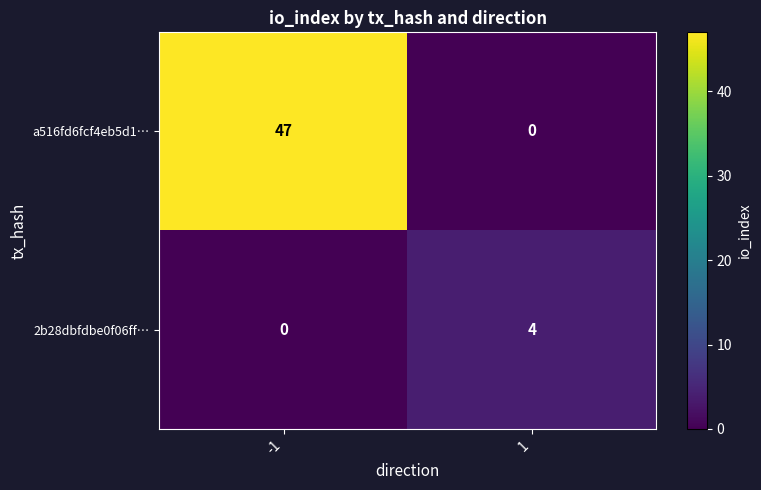

List the series in order of their overall mean, lowest first.

2b28dbfdbe0f06ff…, a516fd6fcf4eb5d1…